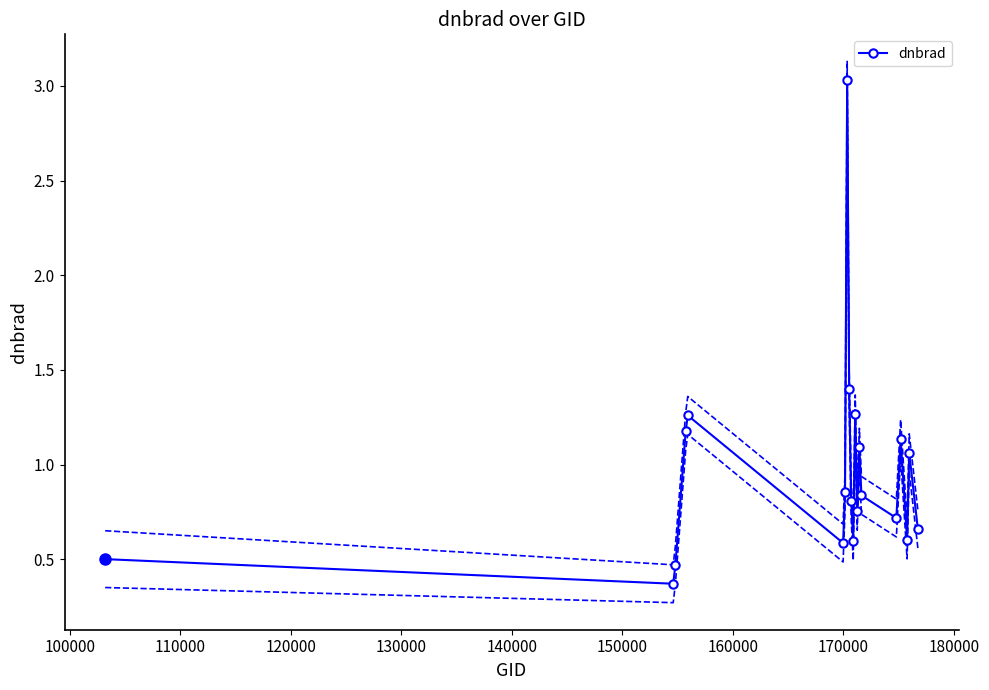

Count the number of data series in this chart.

1